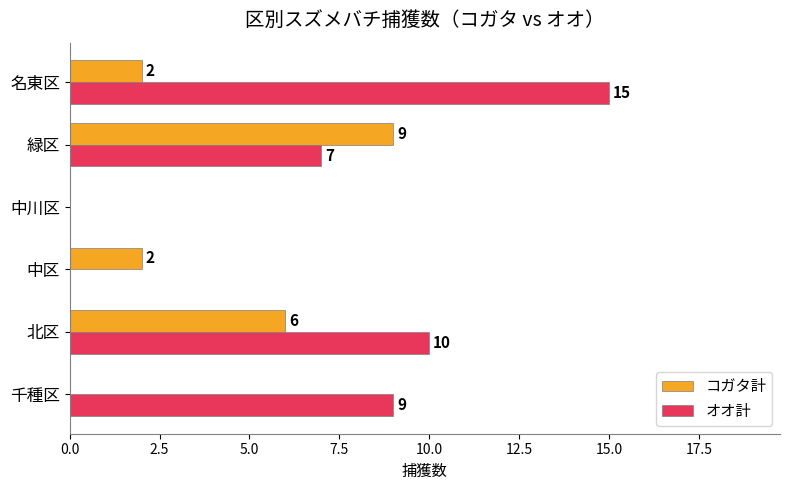

What is the sum of all コガタ計 values?

19